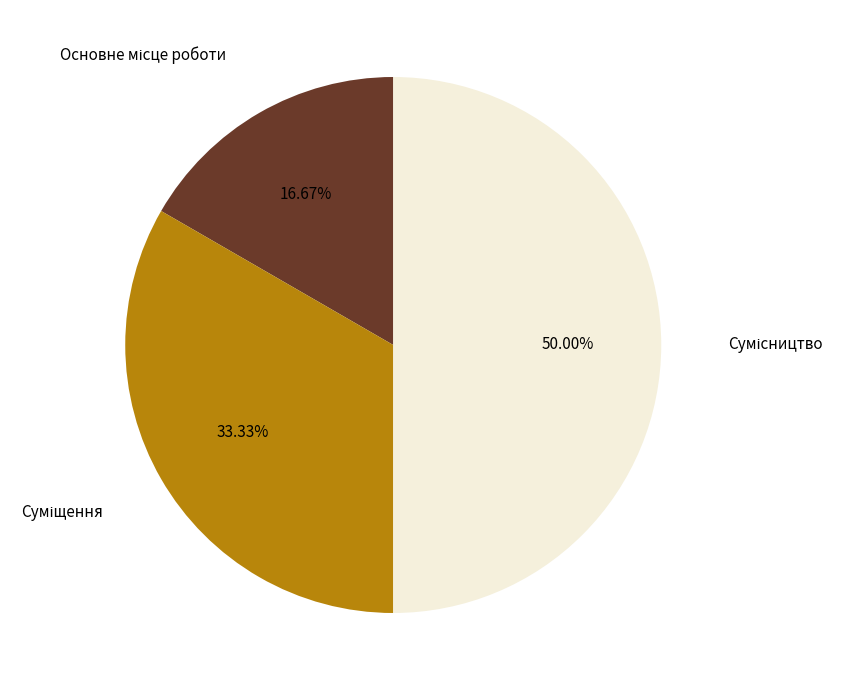

How many segments does this pie chart have?

3